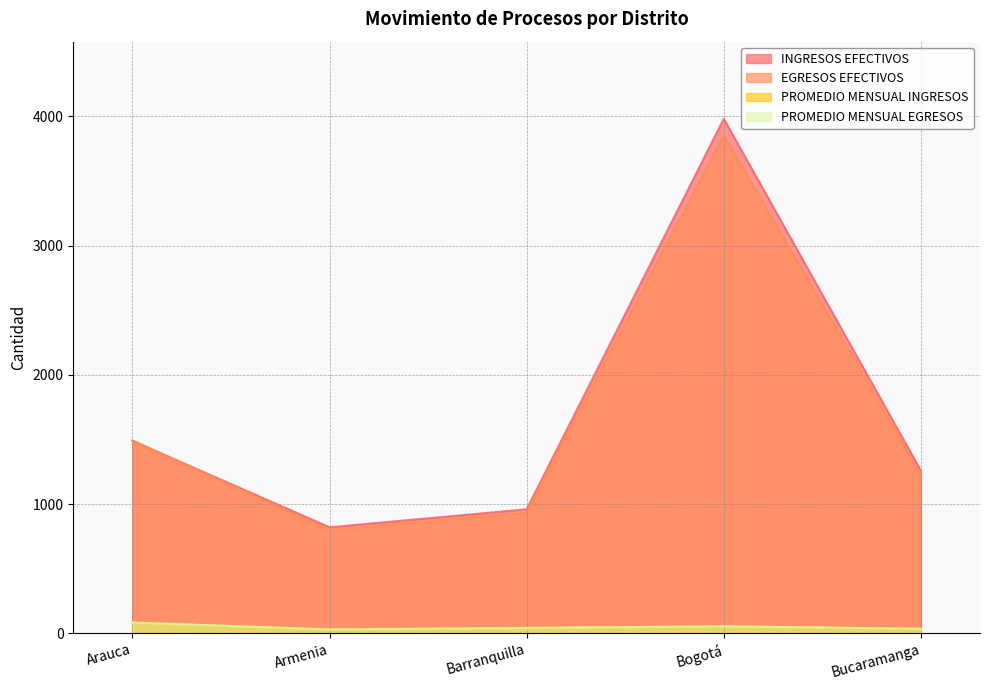

Reading left to right, list all the values displayed in this chart.

INGRESOS EFECTIVOS: Arauca=1489.0	Armenia=820.0	Barranquilla=959.0	Bogotá=3980.0	Bucaramanga=1258.0
EGRESOS EFECTIVOS: Arauca=1492.0	Armenia=796.0	Barranquilla=933.0	Bogotá=3856.0	Bucaramanga=1228.0
PROMEDIO MENSUAL INGRESOS: Arauca=82.7	Armenia=30.4	Barranquilla=42.6	Bogotá=55.6	Bucaramanga=35.0
PROMEDIO MENSUAL EGRESOS: Arauca=82.9	Armenia=29.5	Barranquilla=40.8	Bogotá=53.9	Bucaramanga=34.2